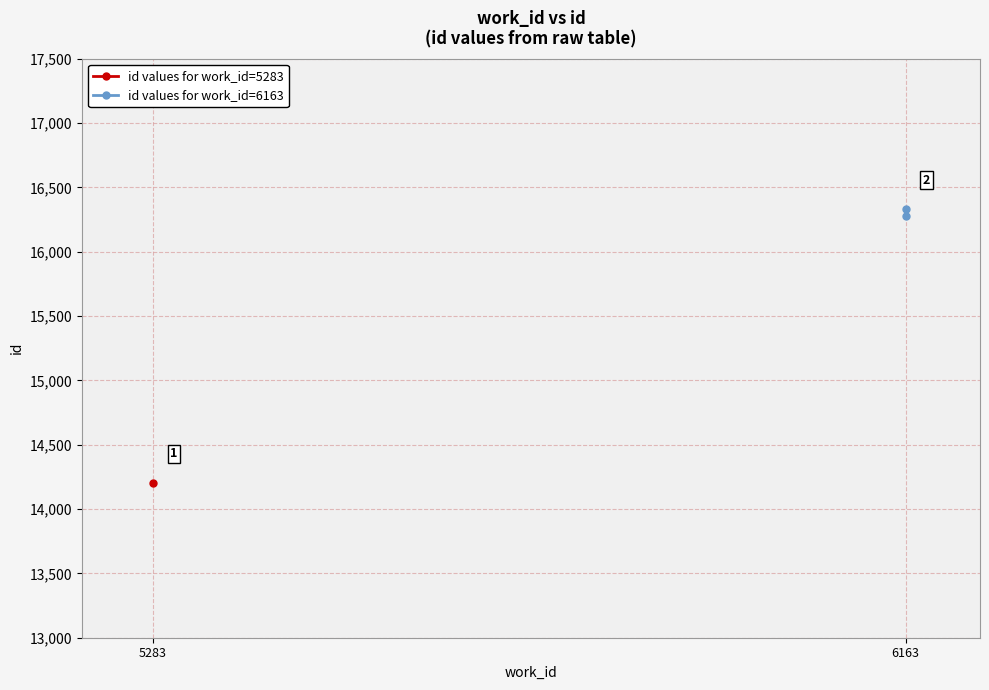

What is the difference between the maximum and minimum values?

51